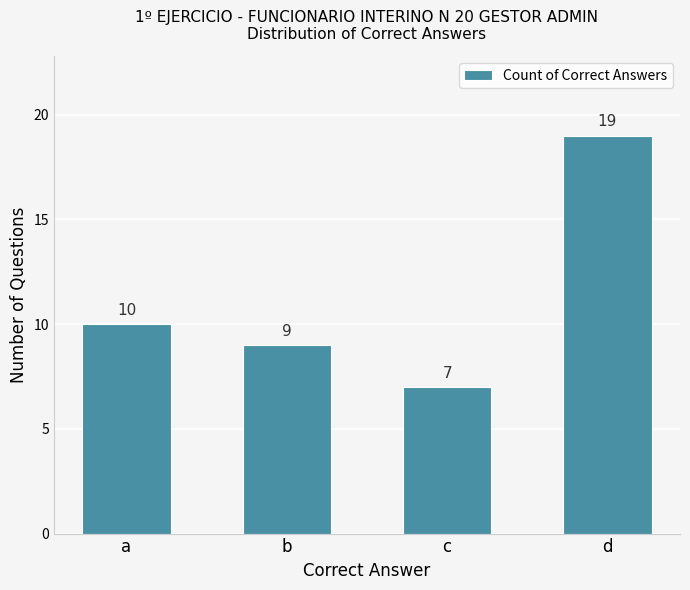

What is the sum of the values at d and b?

28